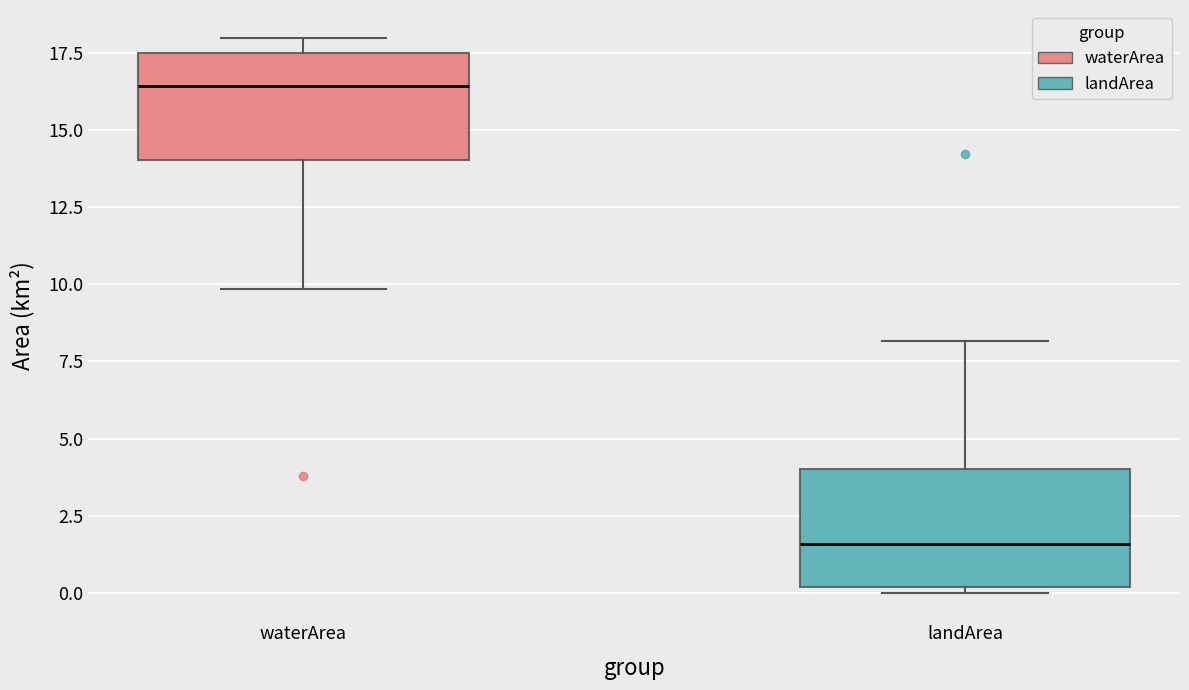

Reading left to right, read every box against the y-axis: the position of its median line, the range the box covers, and the ends of its whiskers. The values are not printed on the chart, so give them approximately, as read against the axis.

waterArea: median 16.5, box 14.0 to 17.5, whiskers 10.0 to 18.0
landArea: median 1.5, box 0.0 to 4.0, whiskers 0.0 (just below the box's lower edge) to 8.0